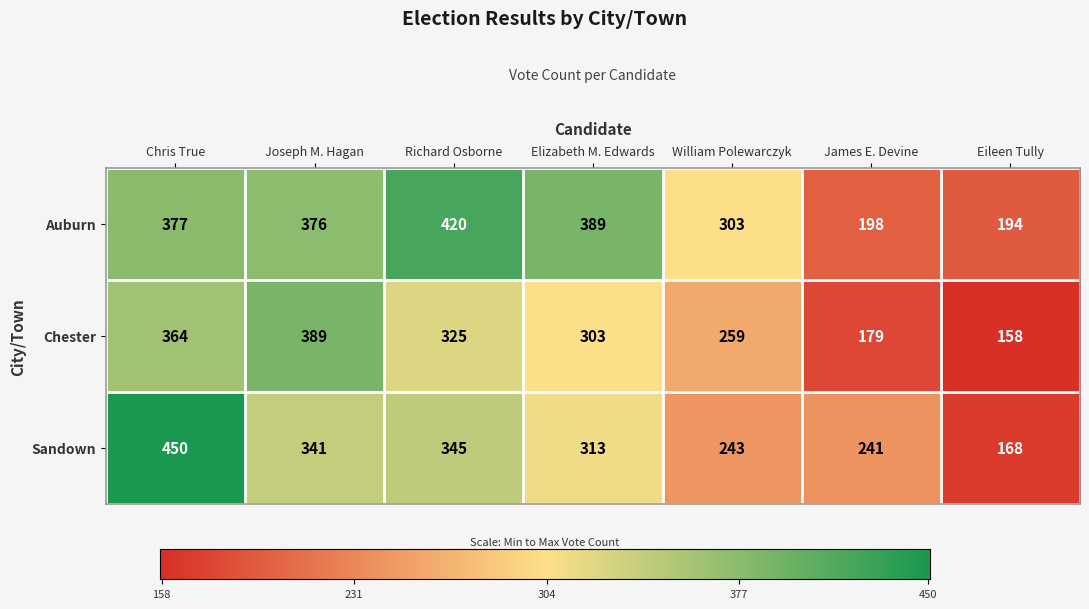

Which series has the widest spread of values?

Sandown